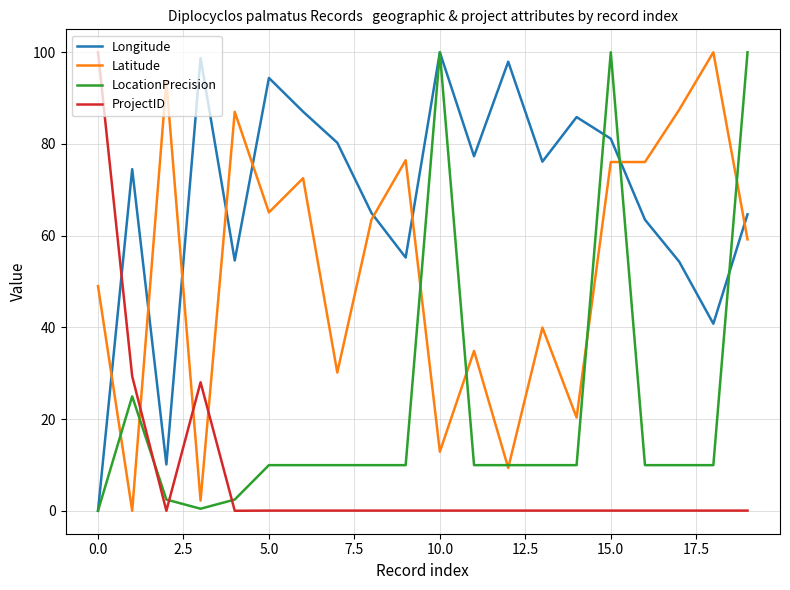

What is the maximum value shown in the chart?

100.0